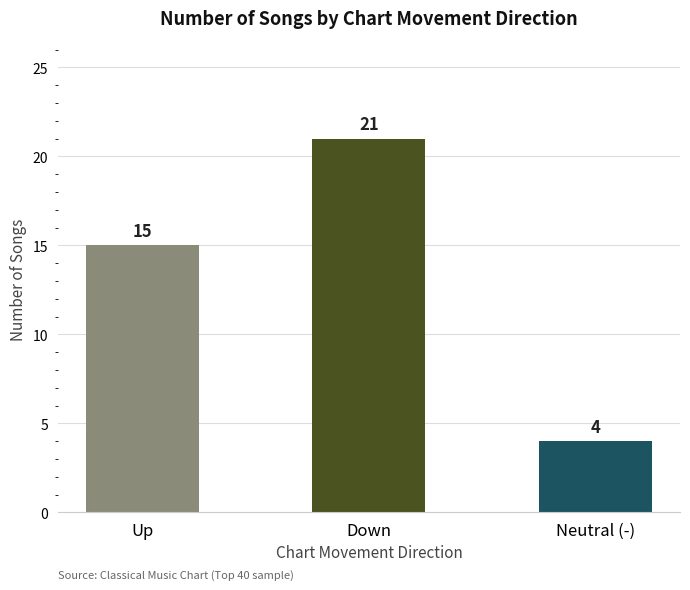

Between Down and Neutral (-), which is larger?

Down